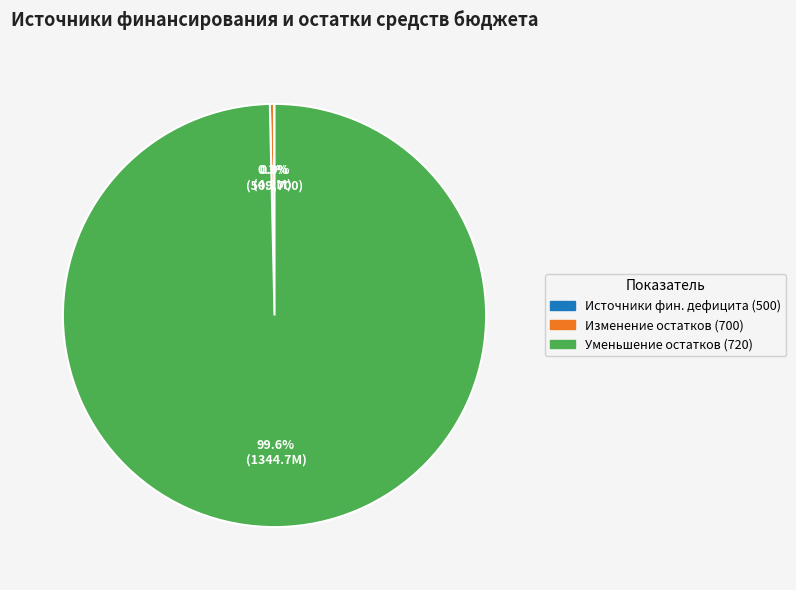

Does any single category account for the majority?

Yes